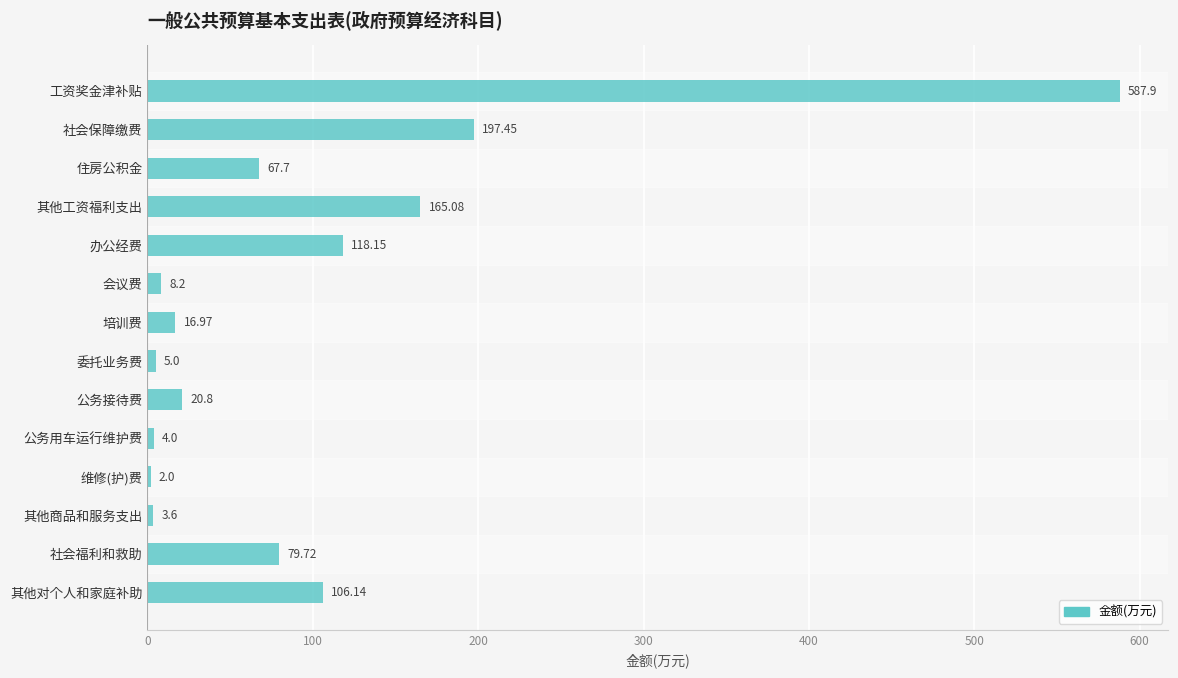

What is the difference between the maximum and minimum values?

585.9